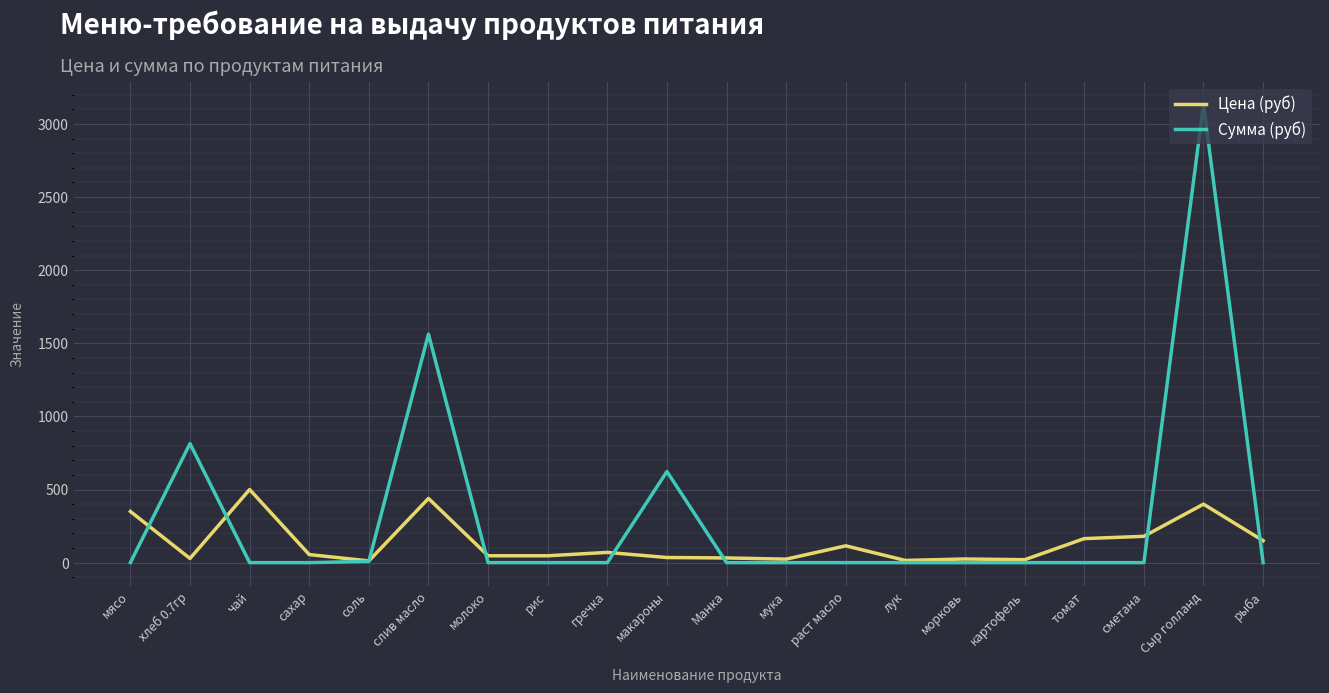

List the series in order of their overall mean, lowest first.

Цена (руб), Сумма (руб)